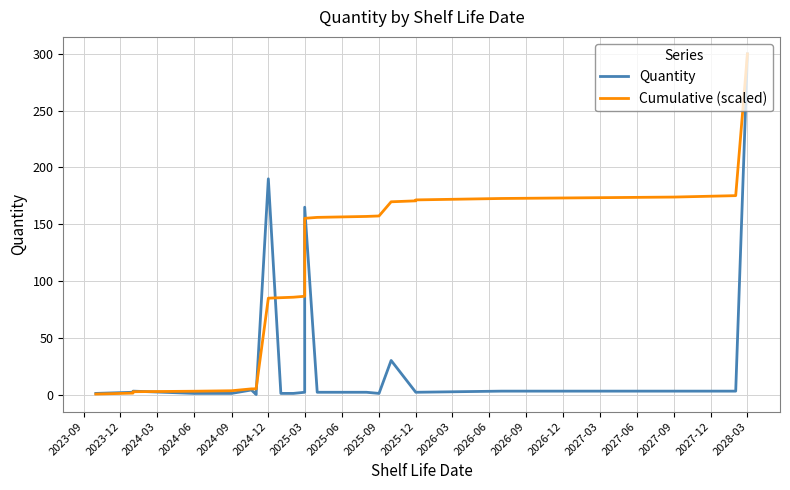

Between 2026-09 and 2027-03, which series saw the biggest shift?

Quantity